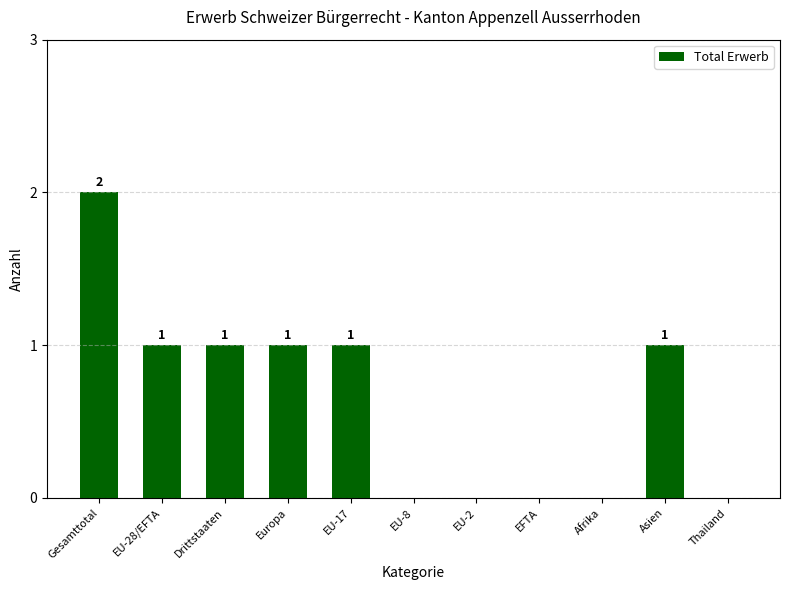

True or false: the data shows 2 at Gesamttotal.

True